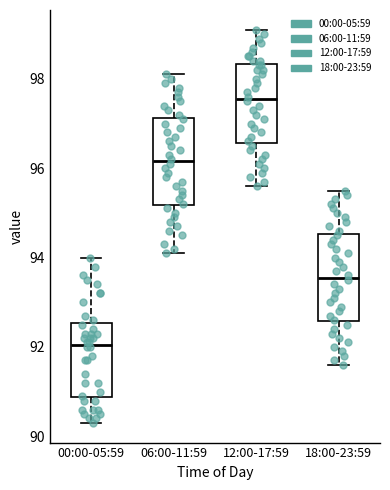

Which box has the lowest median line?

00:00-05:59